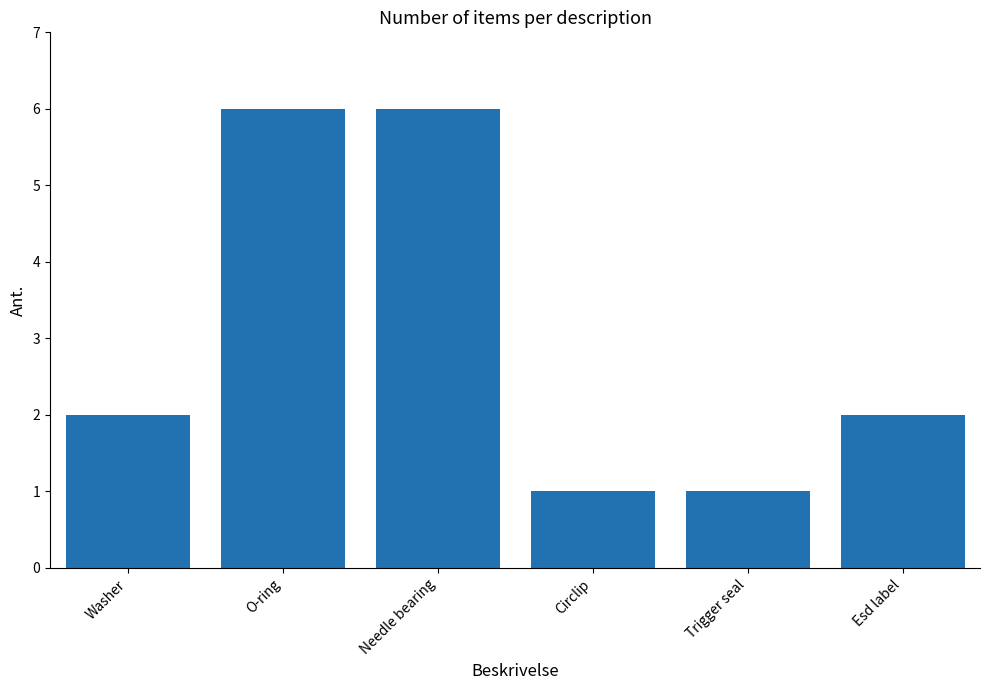

What is the maximum value shown in the chart?

6